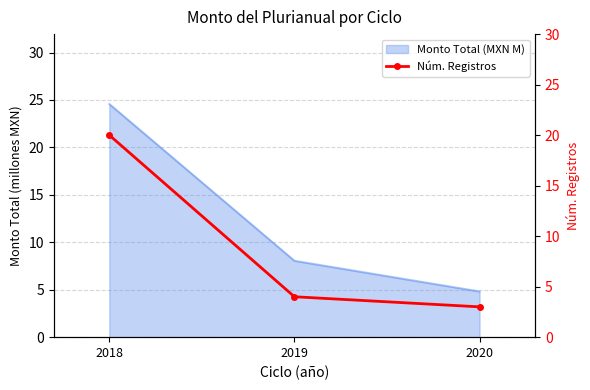

Rank the categories by Monto Total (MXN M) value from lowest to highest.

2020, 2019, 2018